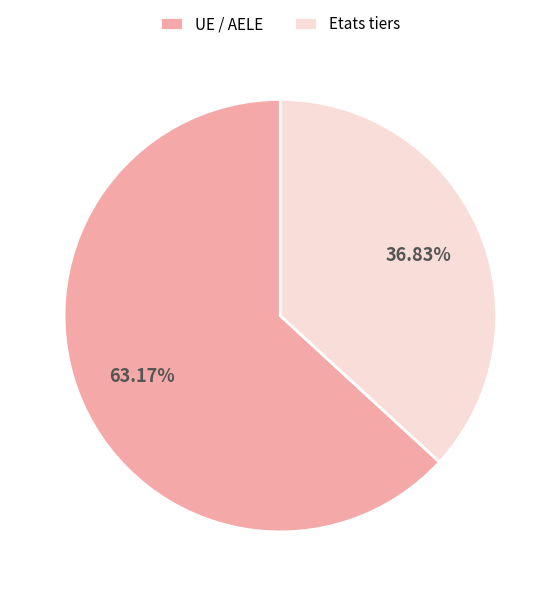

How many segments does this pie chart have?

2